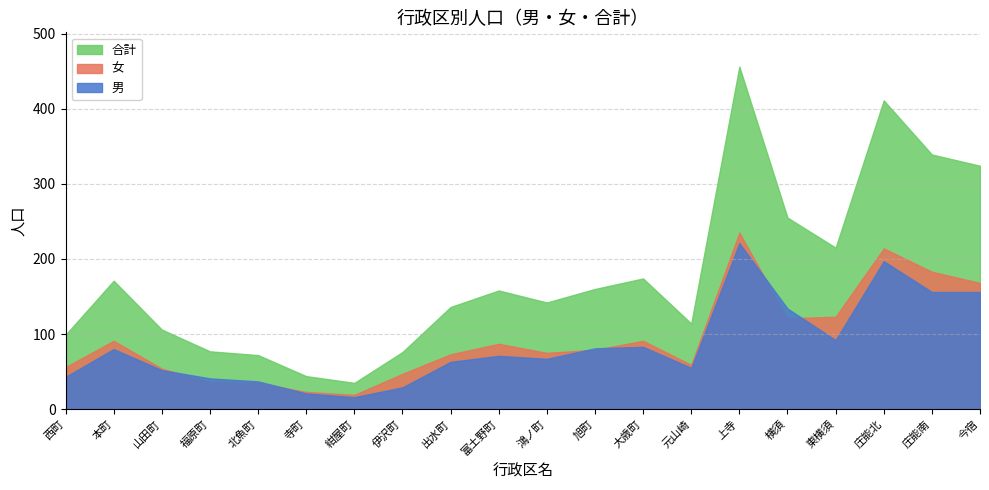

Is the value of 女 at 庄能北 greater than the value of 合計 at 庄能北?

No